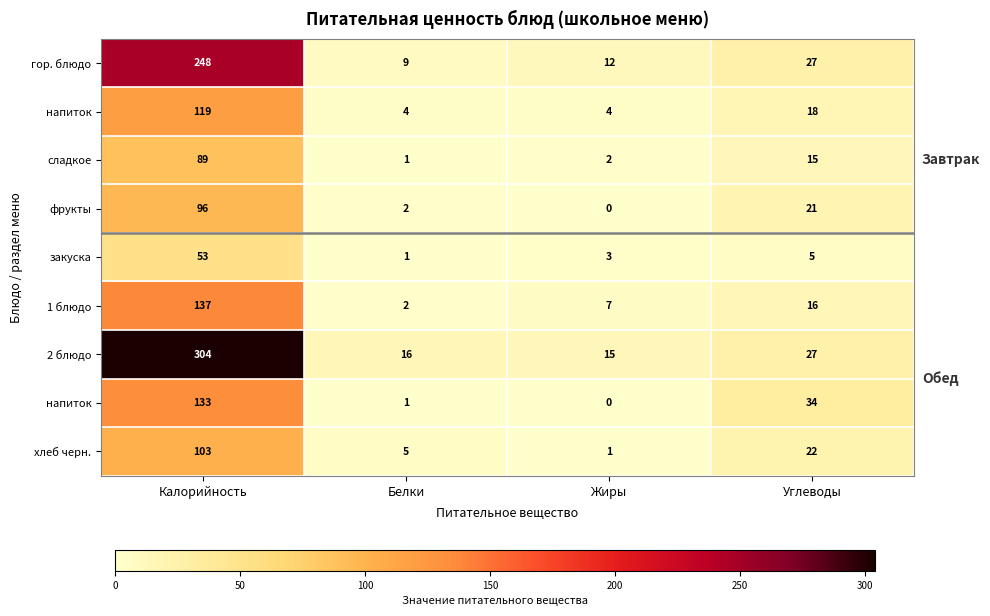

Between Калорийность and Углеводы, which is larger?

Калорийность